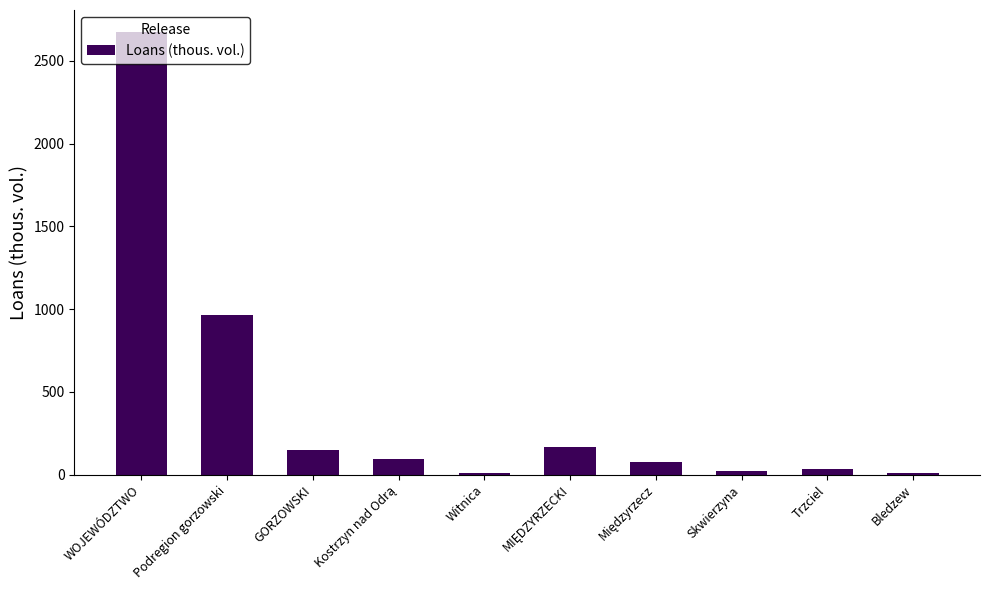

How many bars are there in total?

10